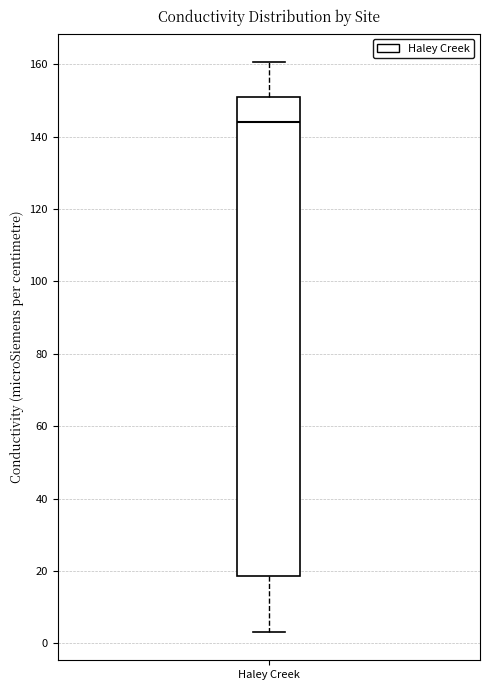

Transcribe this box plot: give where the median line is, the range the box spans, and where the two whiskers end, as read against the y-axis. The values are not printed on the chart, so give them approximately, as read against the axis.

median 144, box 18 to 150, whiskers 4 to 160